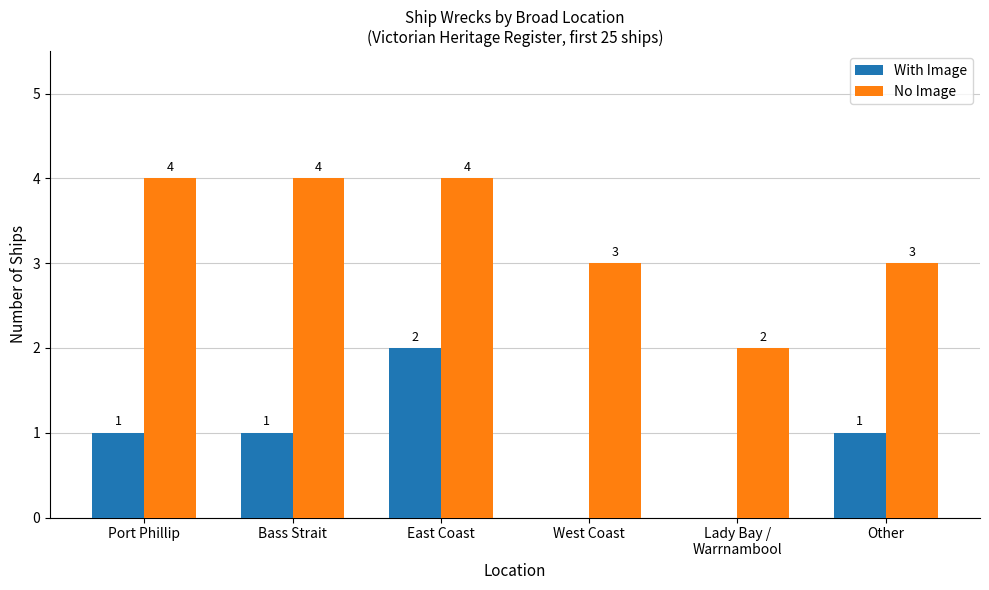

Is the value of With Image at Other greater than the value of No Image at Port Phillip?

No